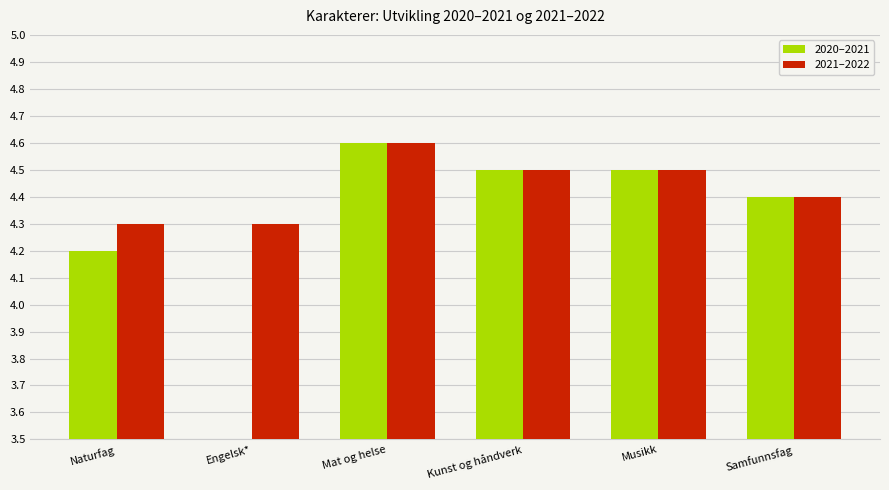

Which series has the largest range (max minus min)?

2020–2021